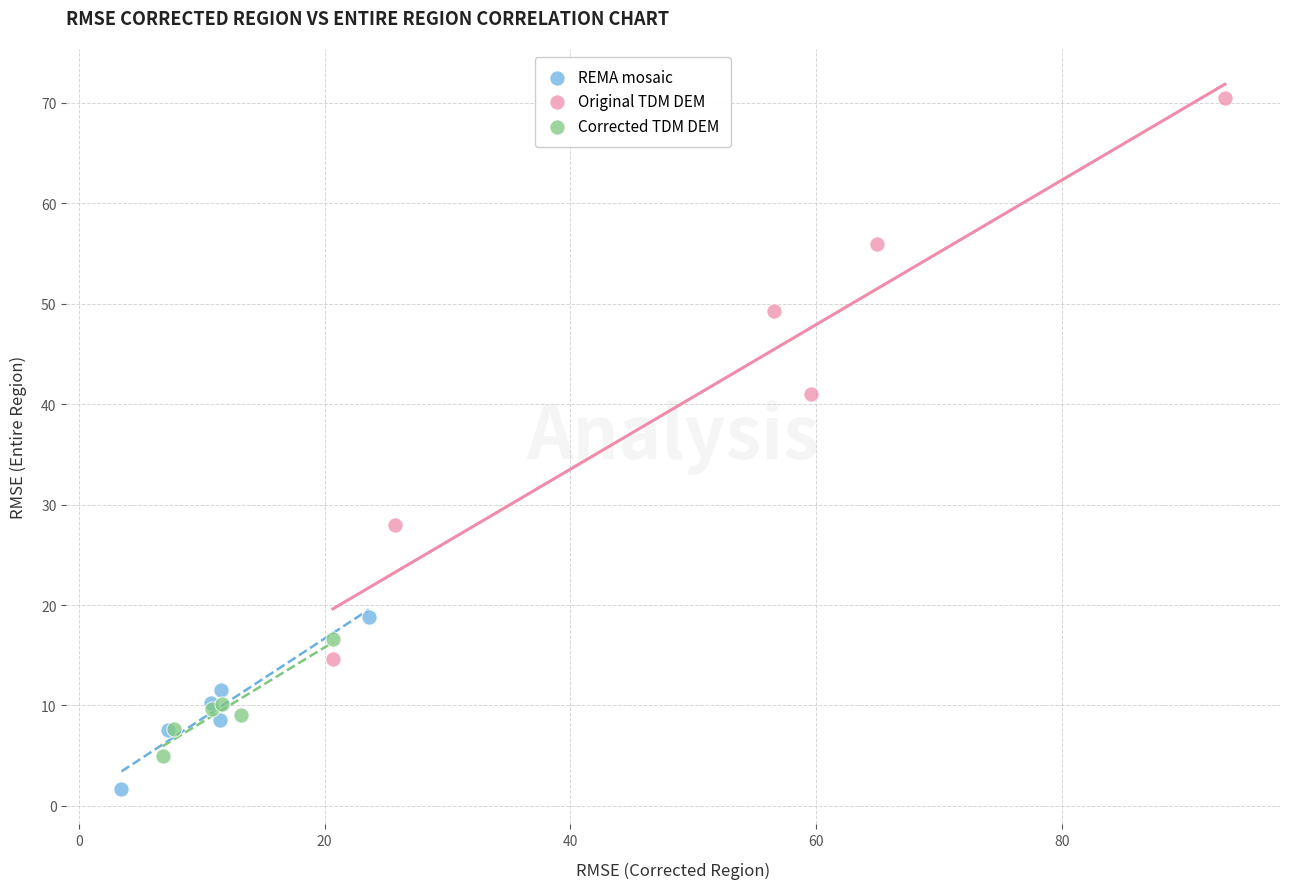

Which series has the widest spread of Y values?

Original TDM DEM